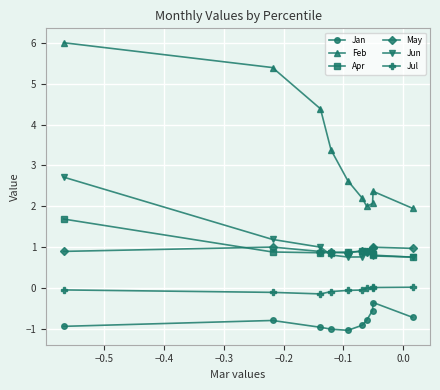

Which series has the widest spread of values?

Feb